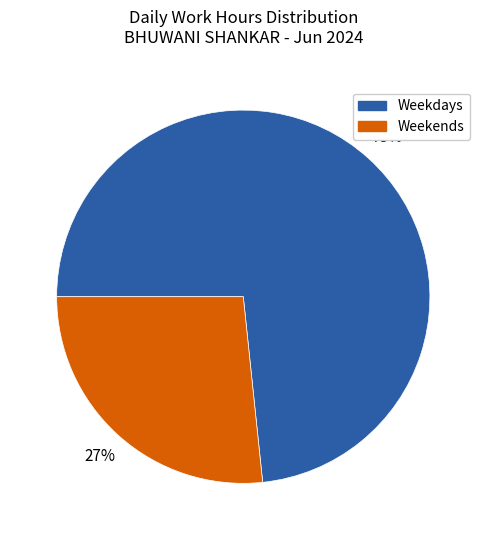

Rank the categories by value from highest to lowest.

Weekdays, Weekends